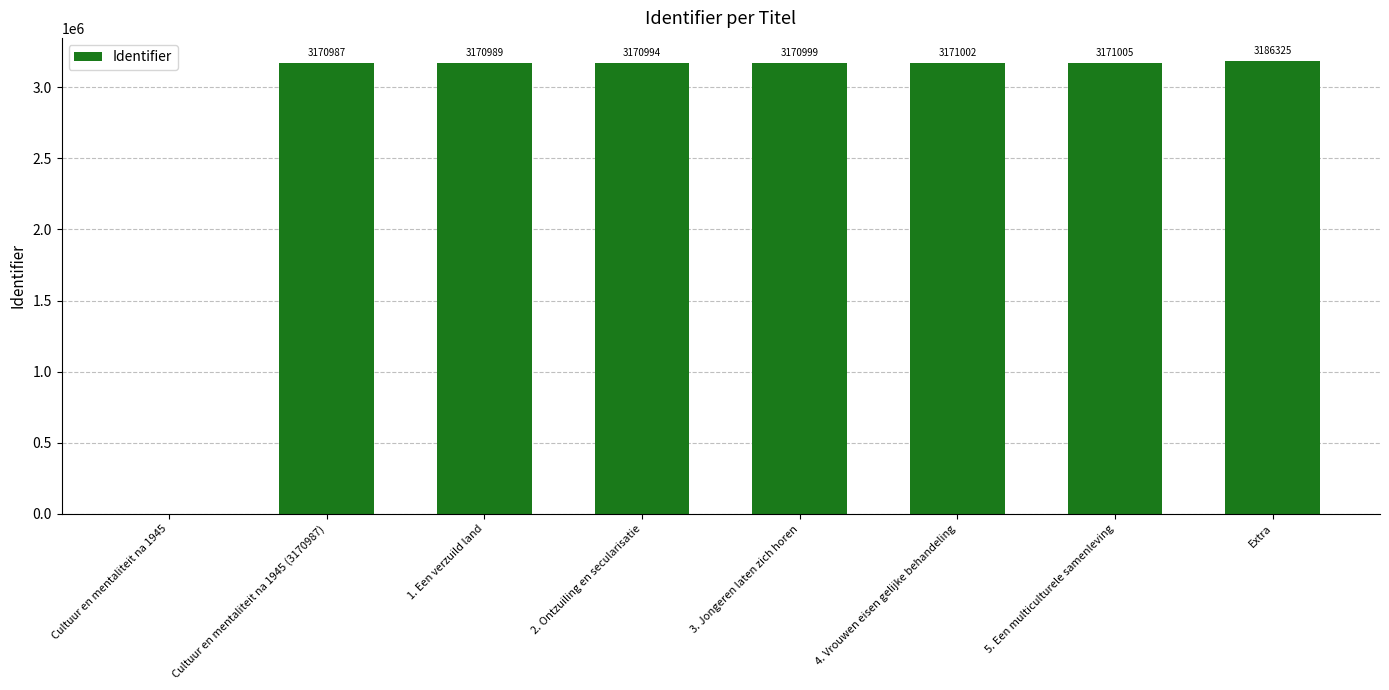

True or false: the data shows -1606370 at Cultuur en mentaliteit na 1945.

False